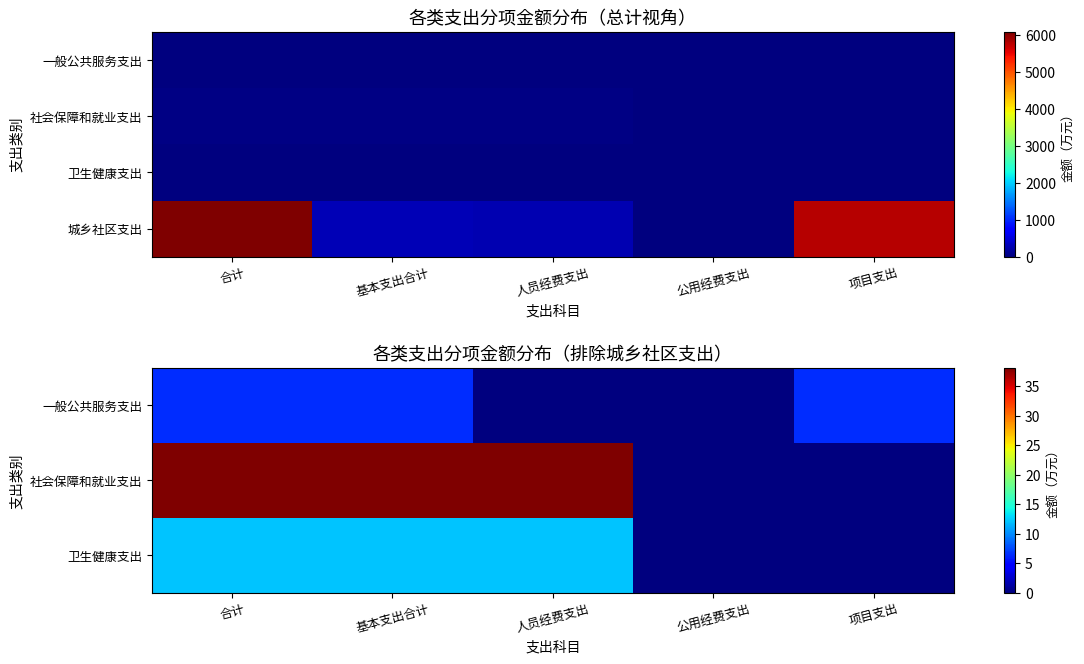

How many data points does each series have?

5